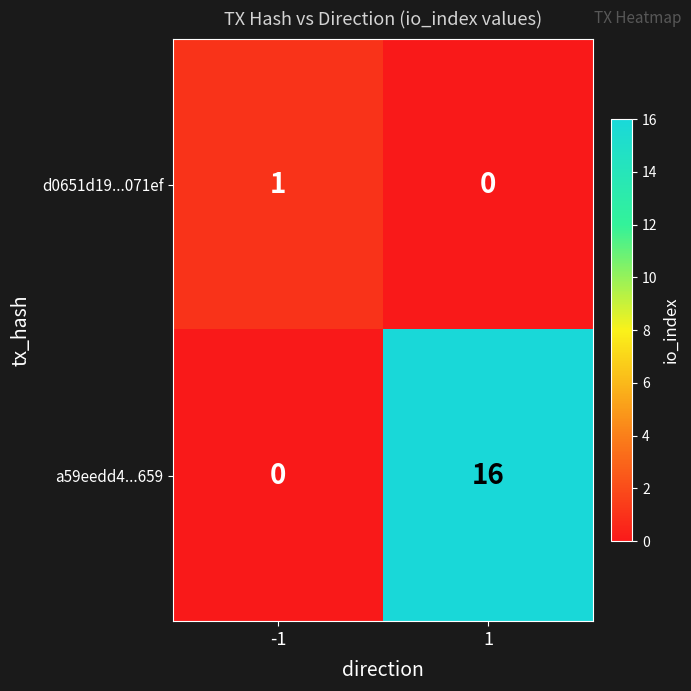

The value of a59eedd4...659 at 1 is 16. True or false?

True